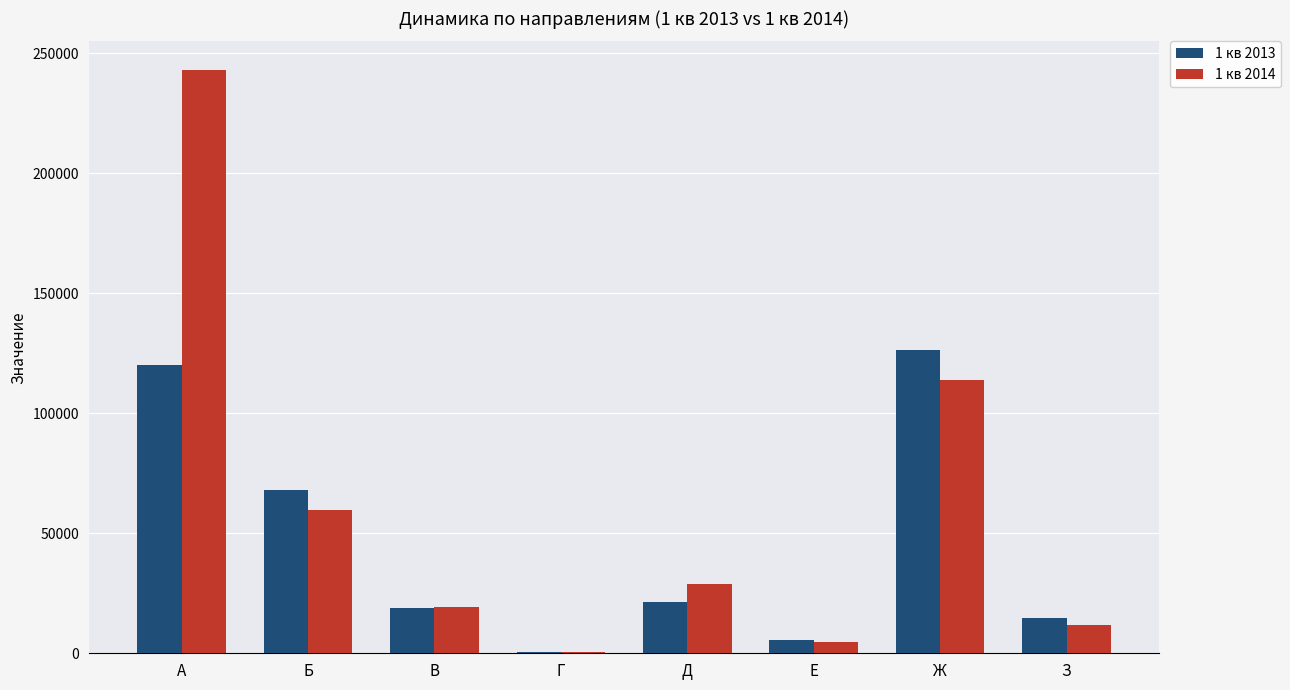

What is the sum of all 1 кв 2013 values?

375421.5